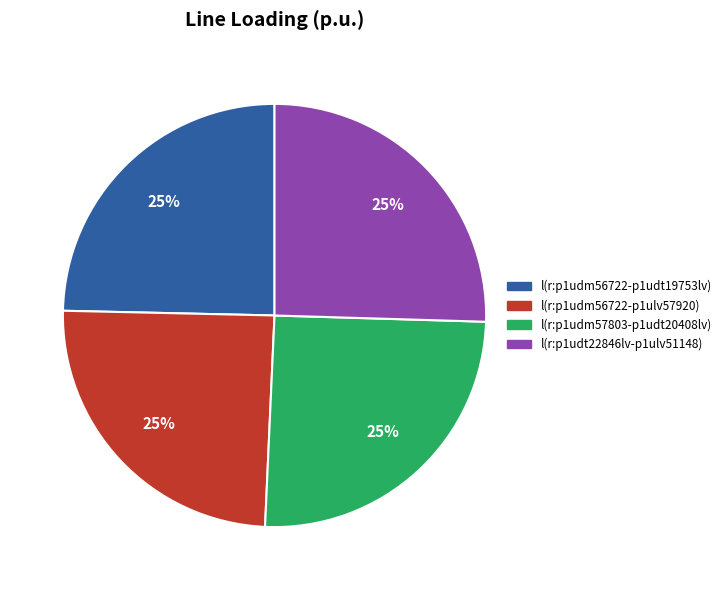

To the nearest percent, what is the average slice percentage?

25%